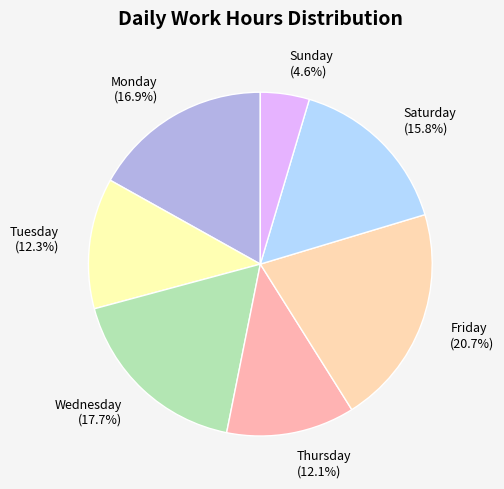

Is there a majority slice in this chart?

No